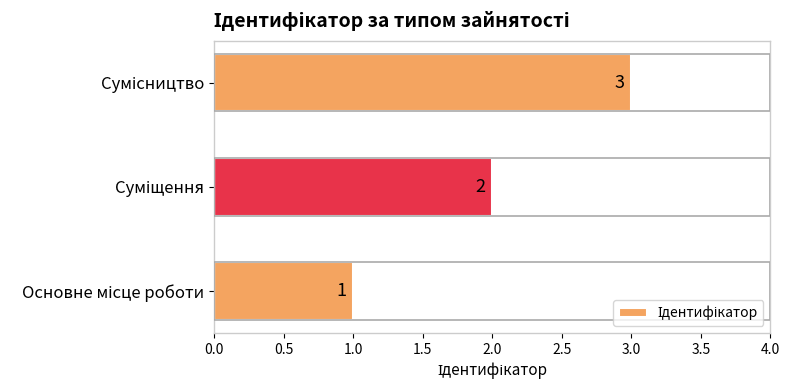

Count the values in the range 1 to 3.

3